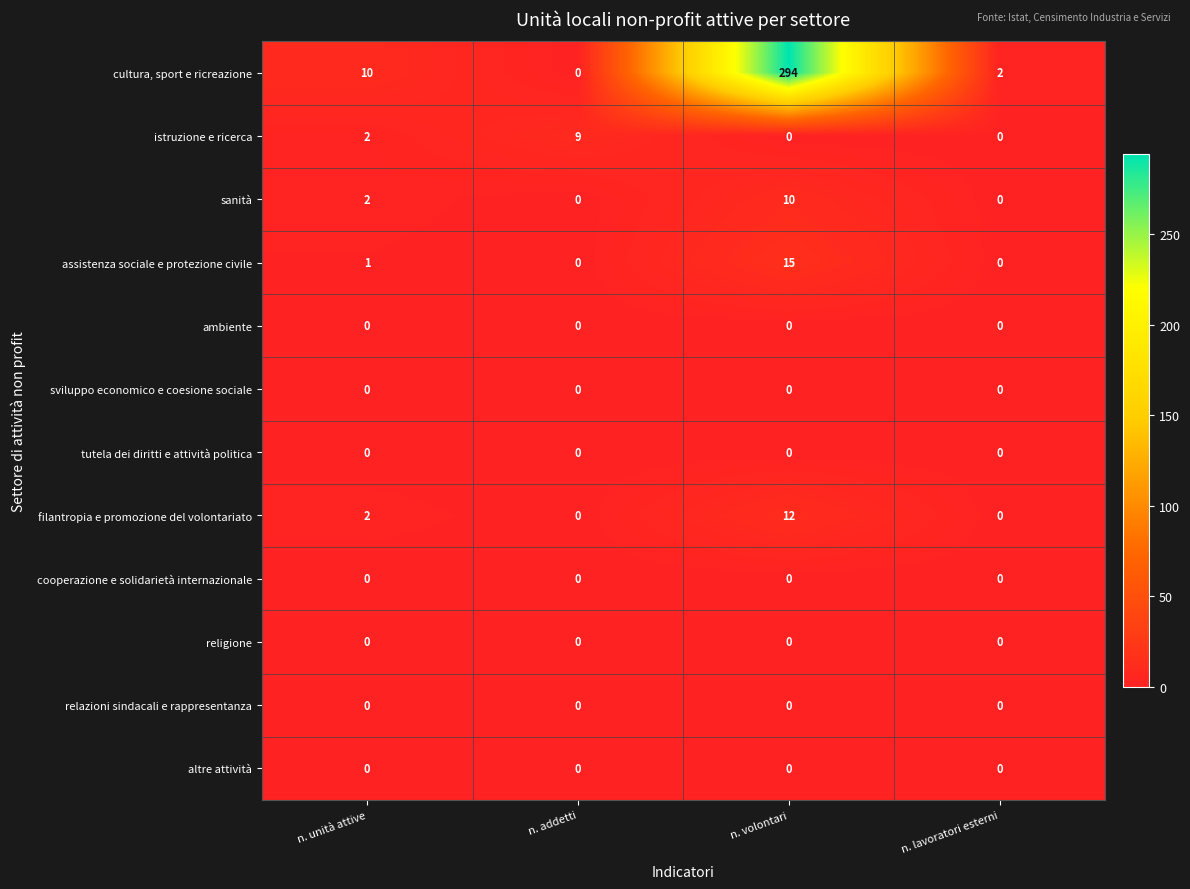

Which series has the largest total across all categories?

cultura, sport e ricreazione